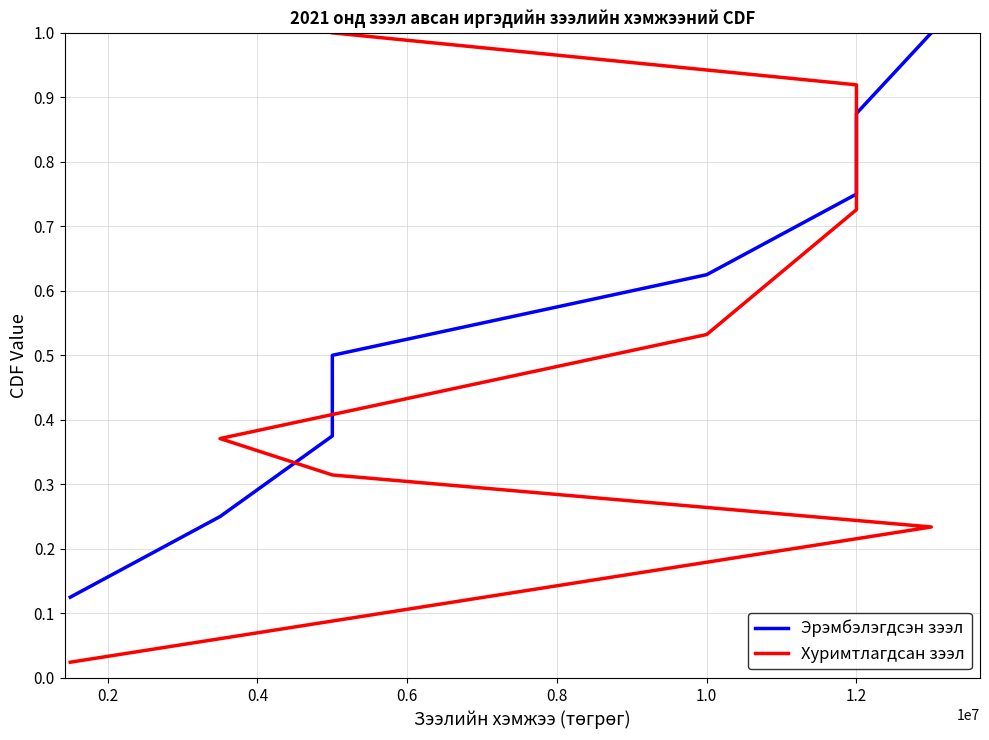

Which series has the largest range (max minus min)?

Хуримтлагдсан зээл